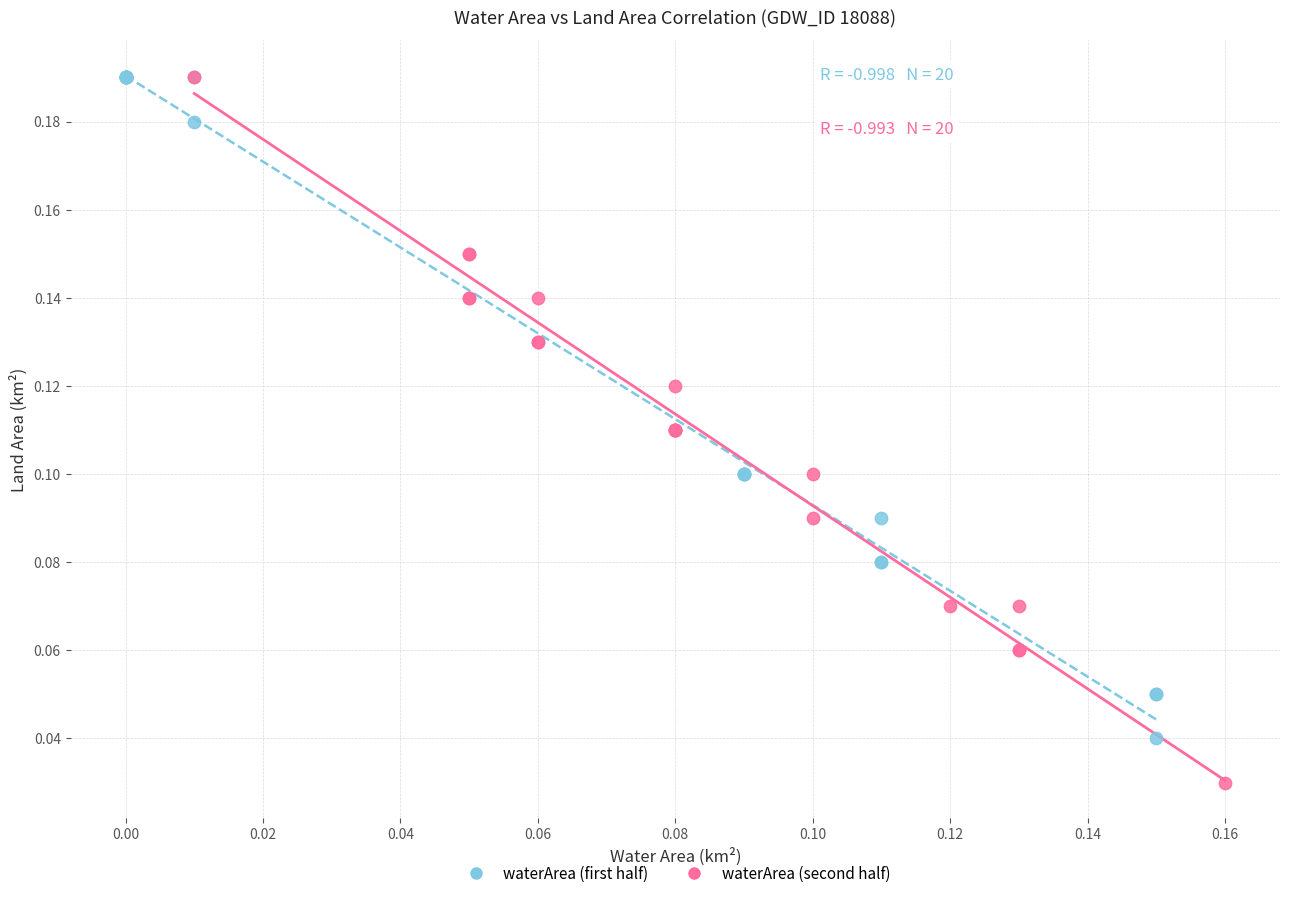

What are all the series names shown in the legend?

waterArea (first half), waterArea (second half)